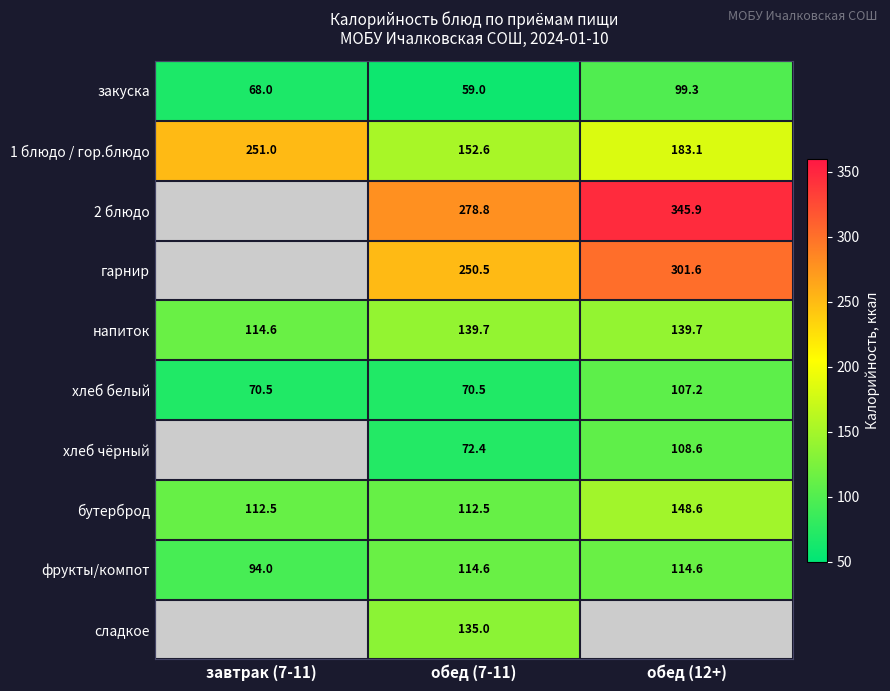

Is the value of фрукты/компот at обед (12+) greater than the value of 2 блюдо at обед (12+)?

No